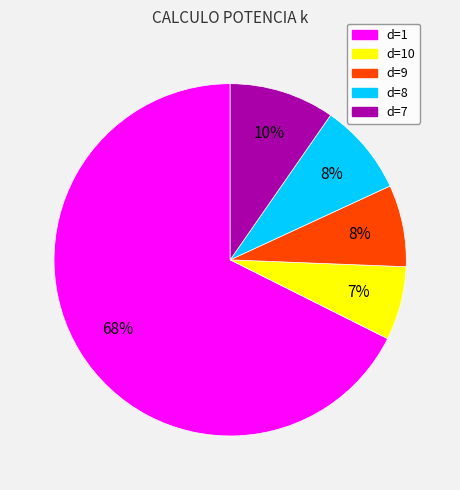

The d=8 slice represents 1% of the pie. True or false?

False